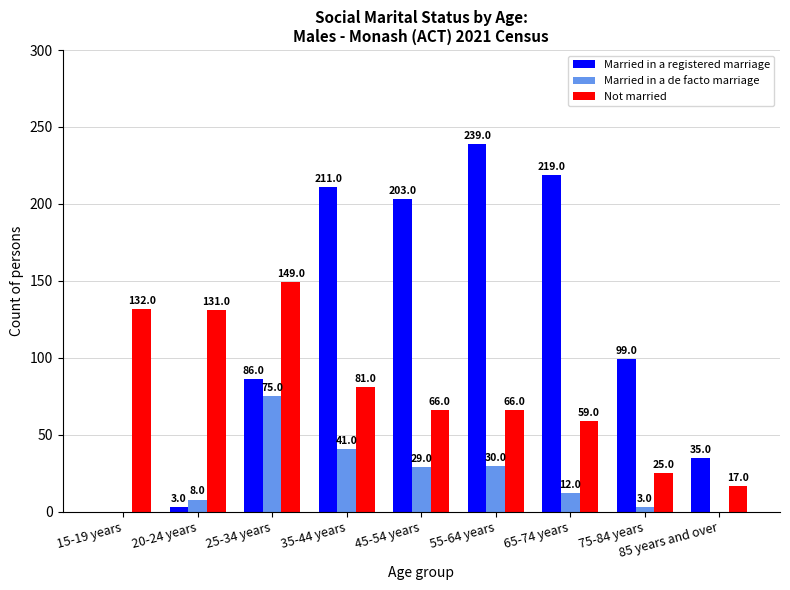

Which series changed the most between 20-24 years and 35-44 years?

Married in a registered marriage